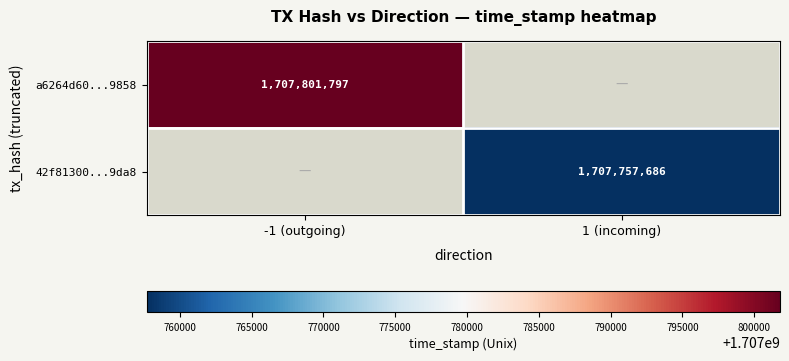

How many data points does each series have?

2